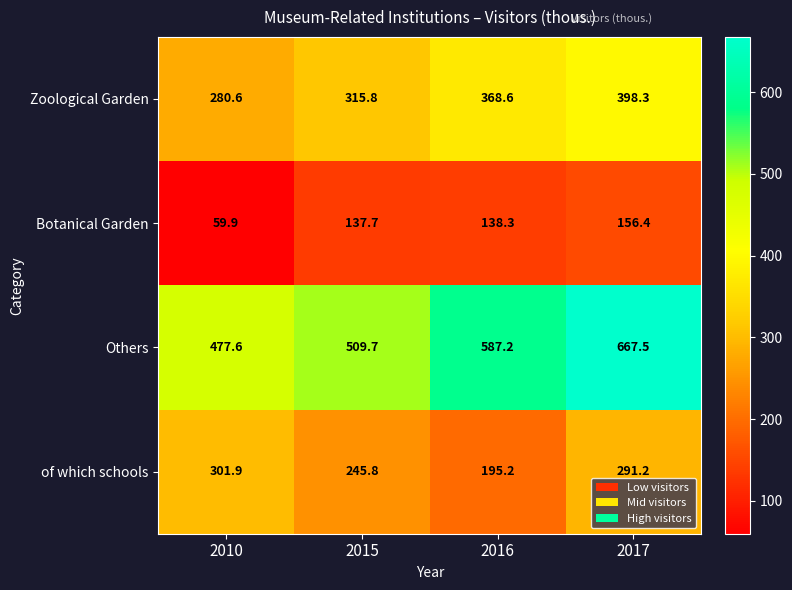

How many data points does each series have?

4